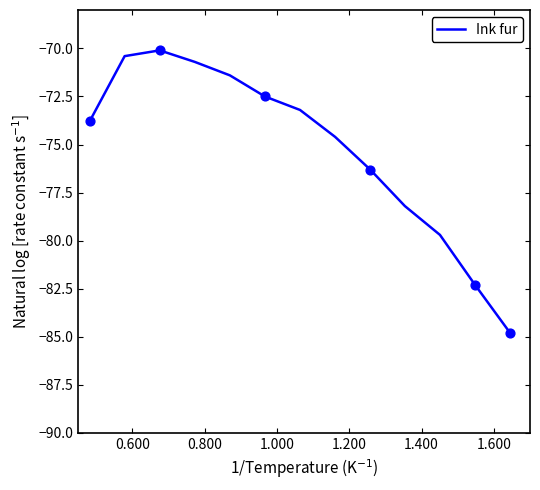

What is the difference between the maximum and minimum values?

14.7